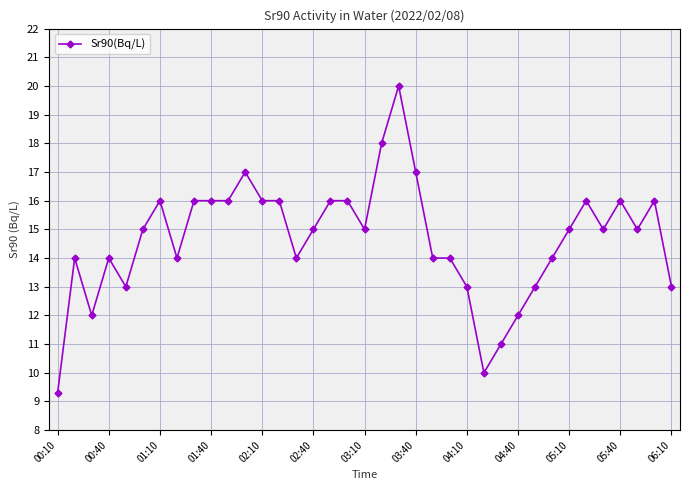

What is the average value?

14.7